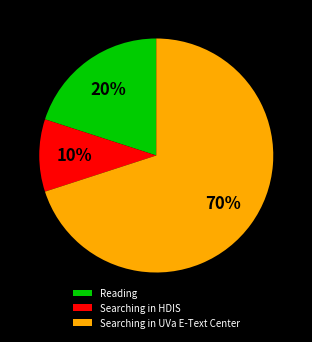

Count the number of slices in the pie.

3